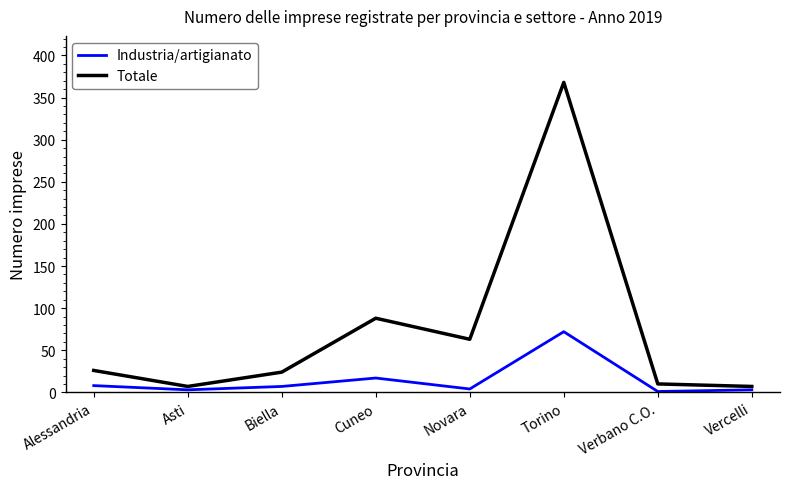

Which category has the highest value across all series?

Torino